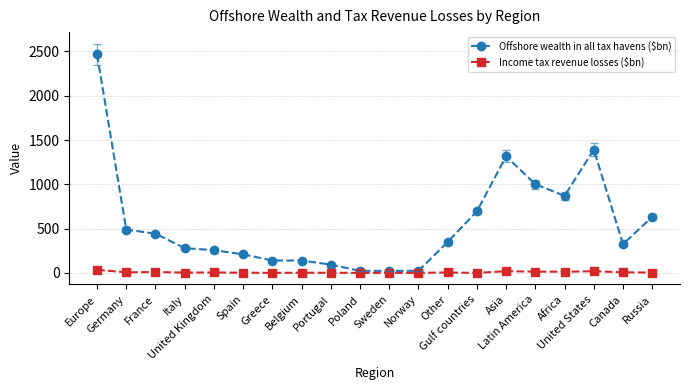

Does the chart have visible grid lines?

Yes